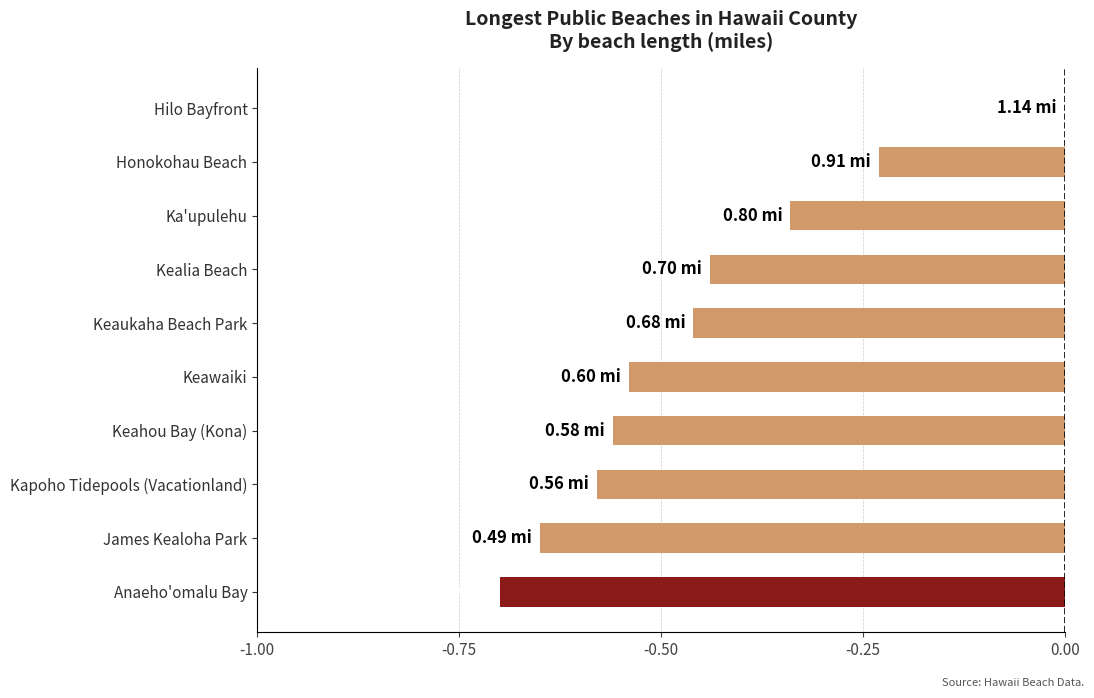

Which category has the highest value across all series?

Hilo Bayfront